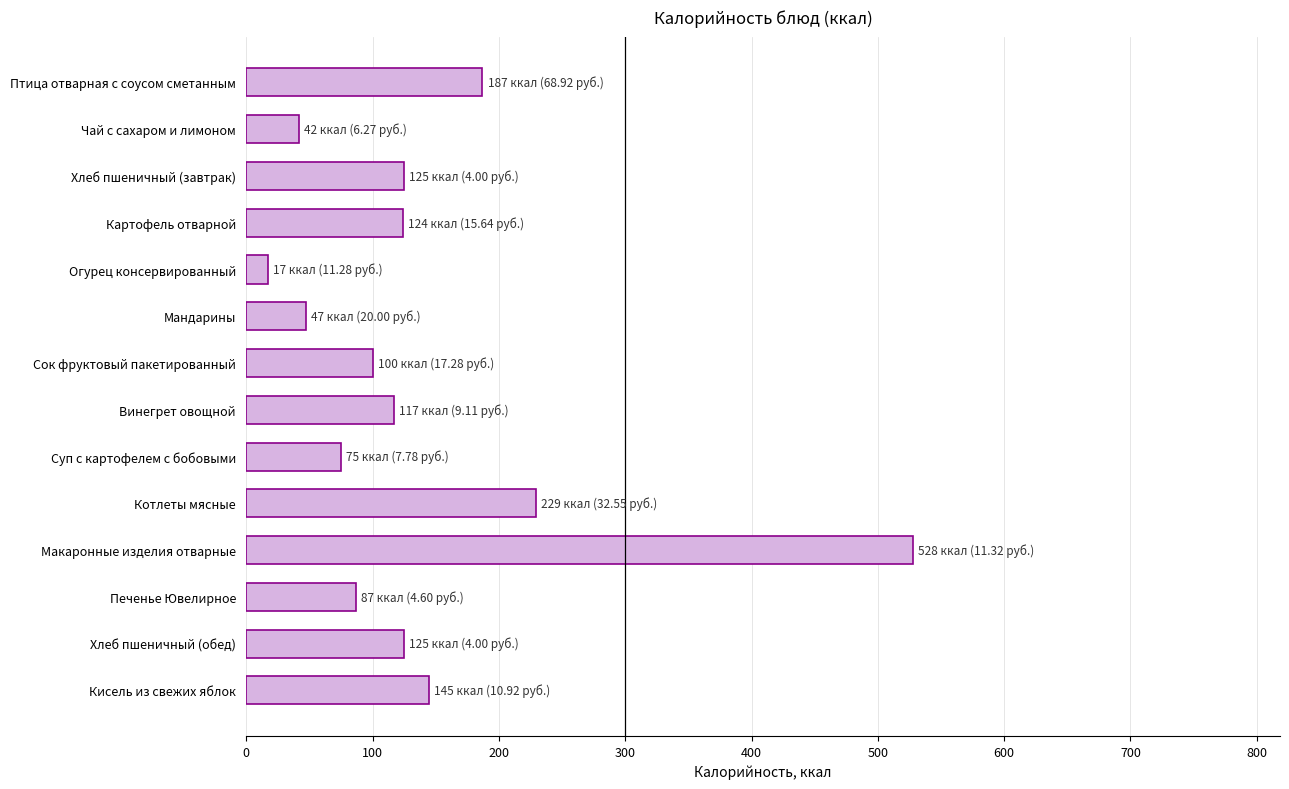

What is the difference between the maximum and minimum values?

511